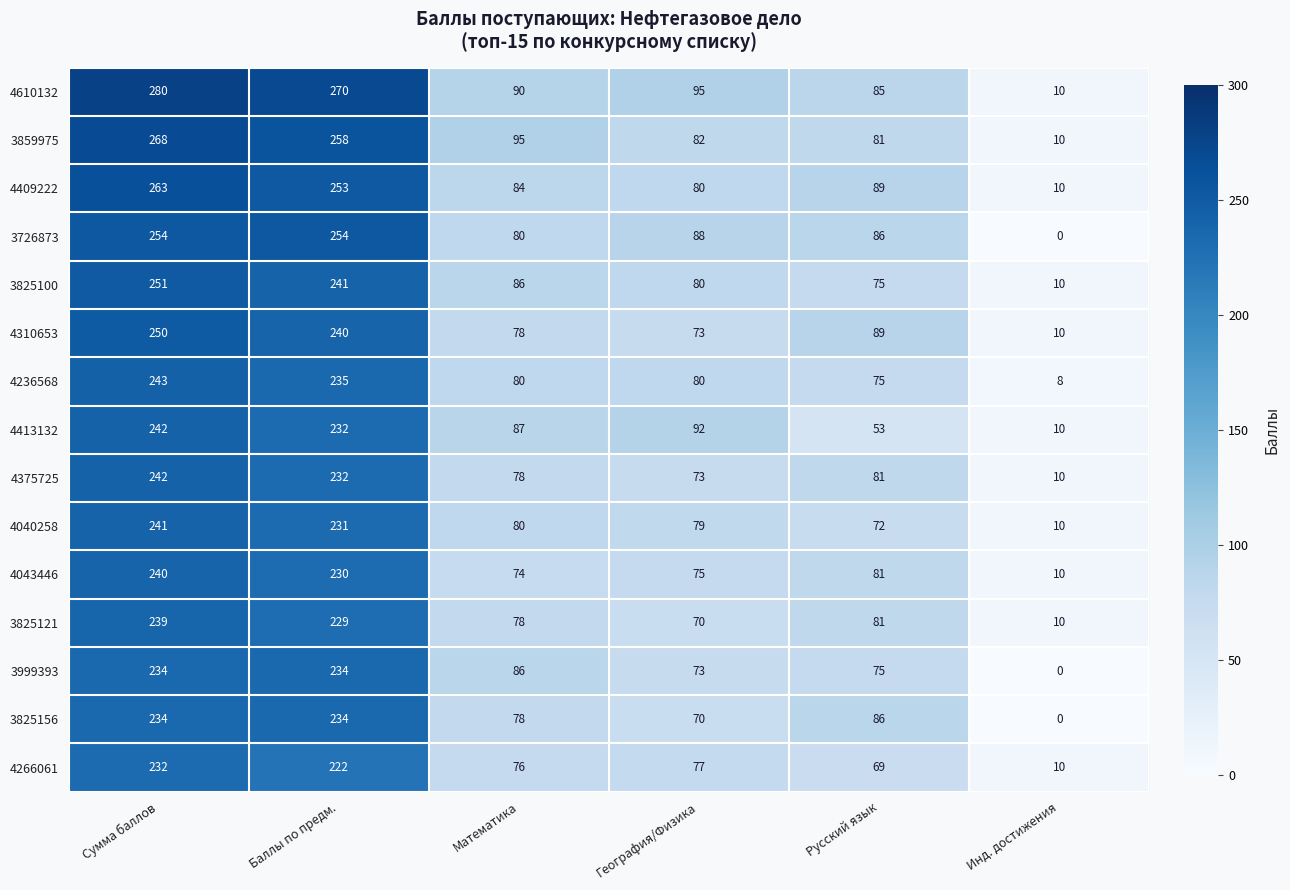

At which label is 4310653 closest to 130?

Русский язык